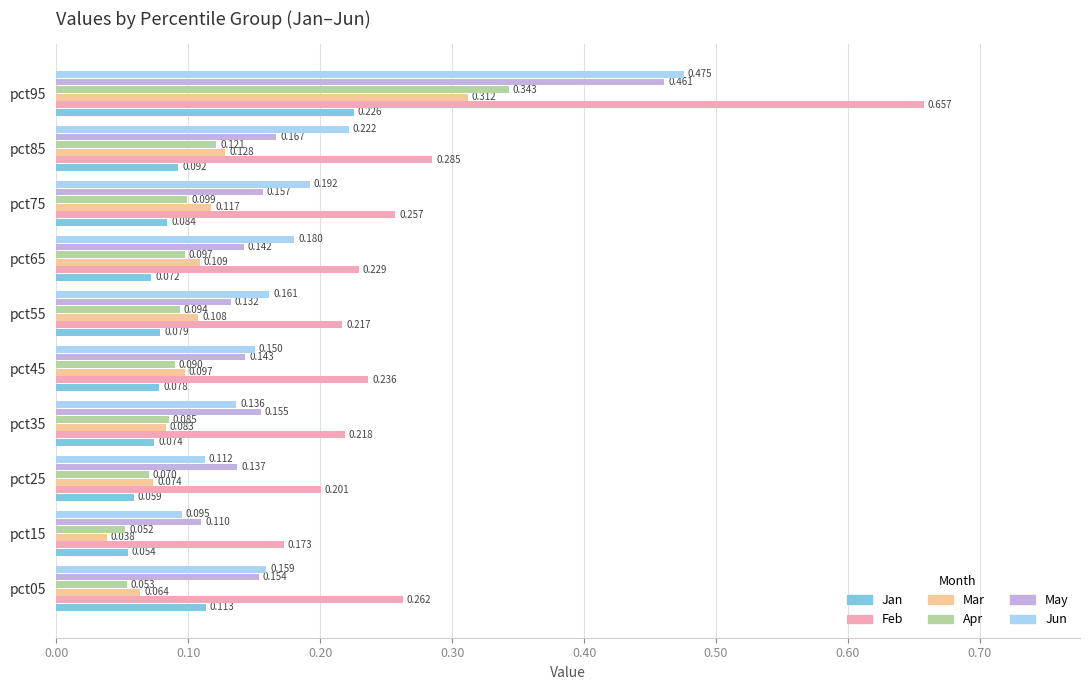

Rank the series by their maximum value, from highest to lowest.

Feb, Jun, May, Apr, Mar, Jan